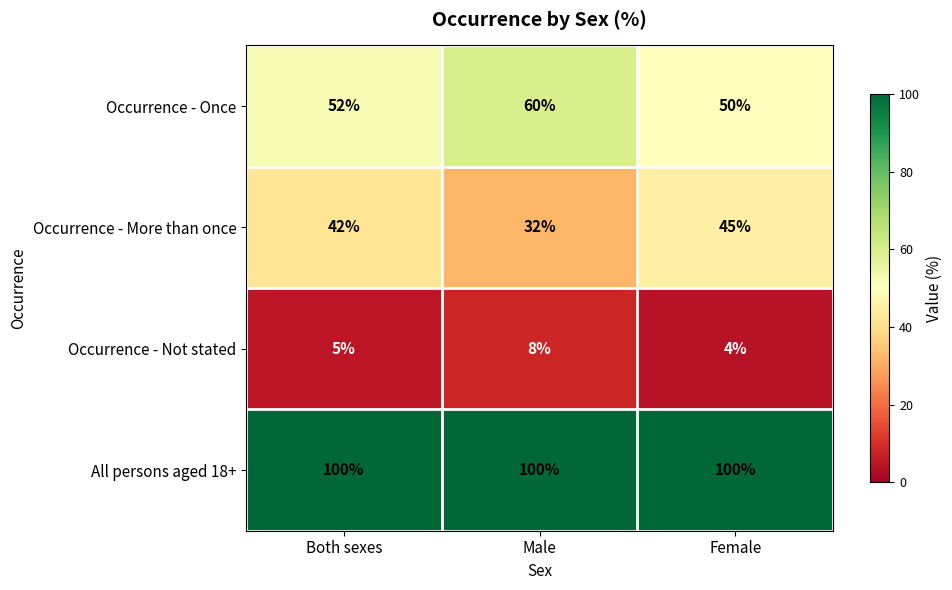

Which series changed the most between Both sexes and Female?

Occurrence - More than once